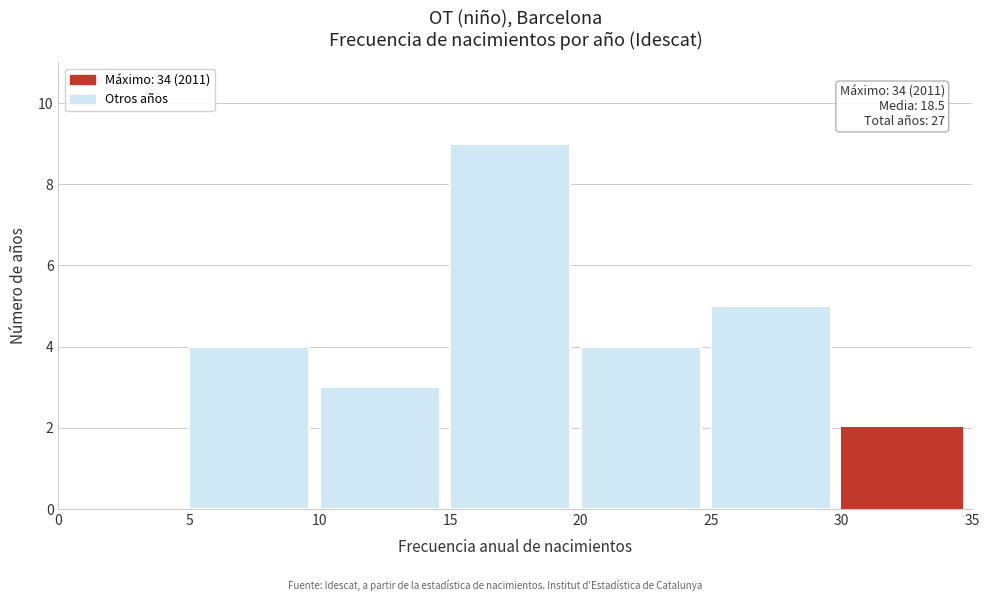

Which range on the x-axis has the tallest bar?

15 to 20